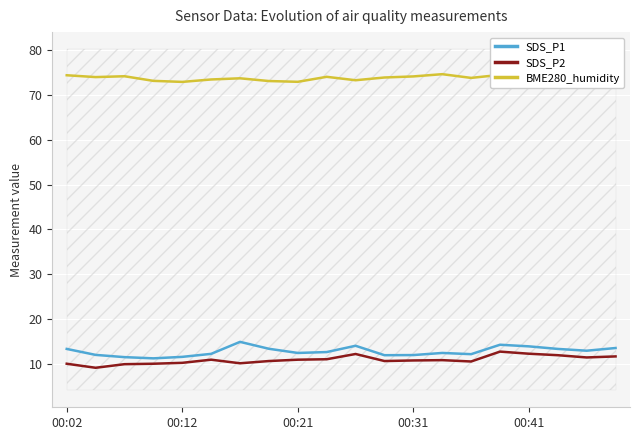

What position from the right is 7?

13